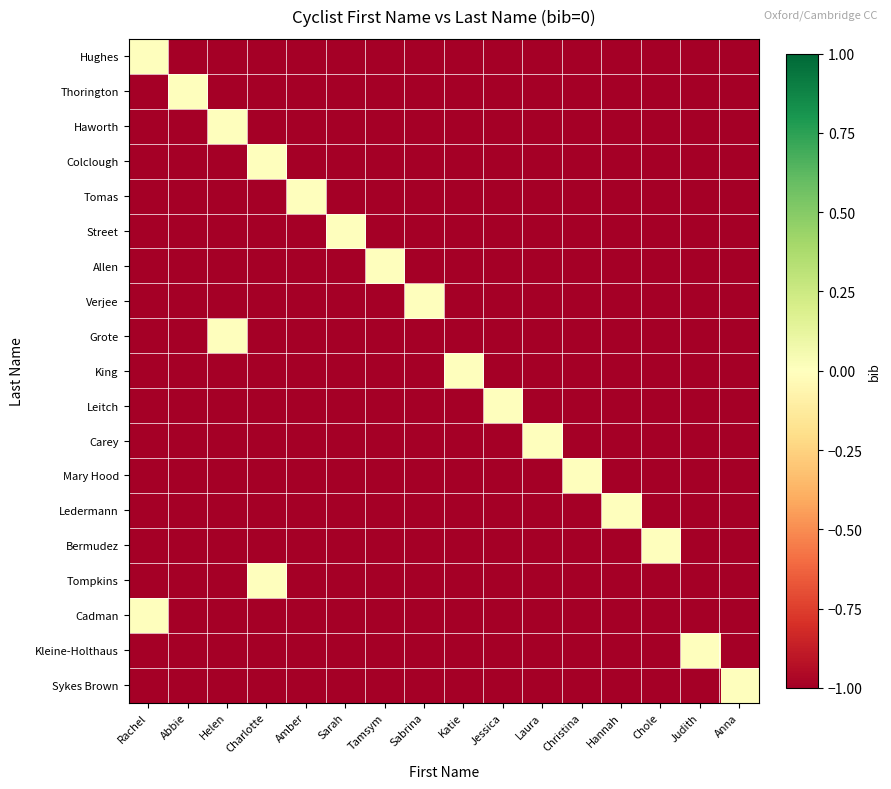

What is the total value across all series at Anna?

-18